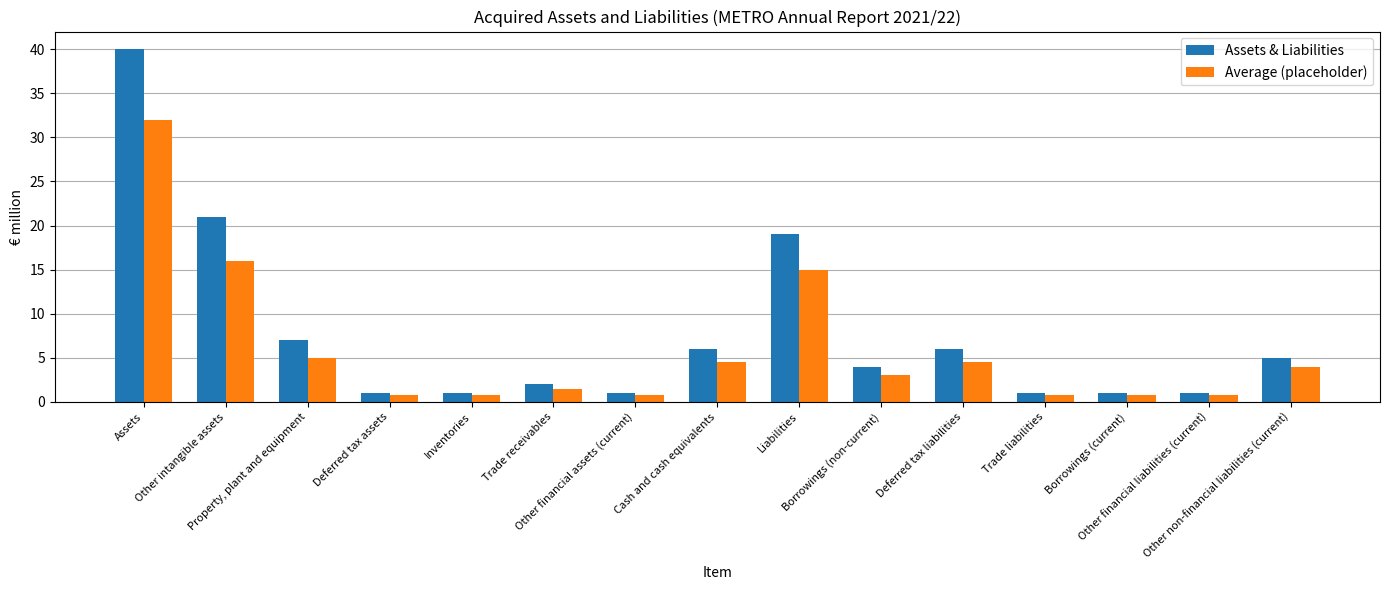

At which category is the sum across all series the highest?

Assets